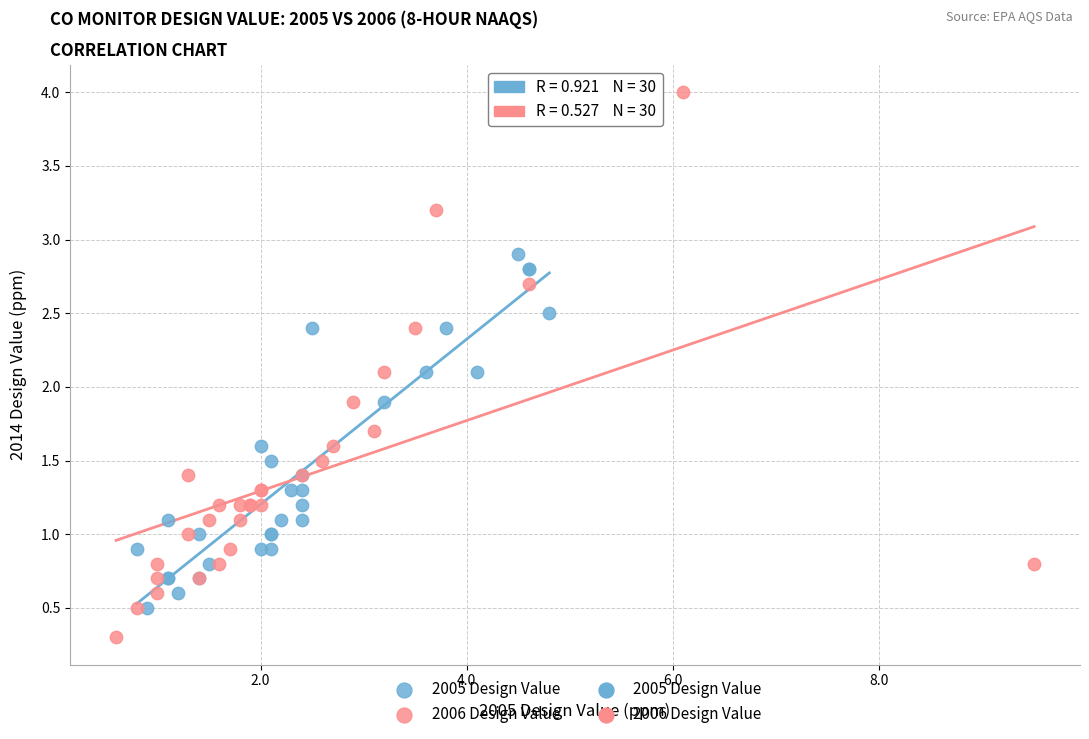

Which series reaches the maximum Y coordinate?

2006 Design Value